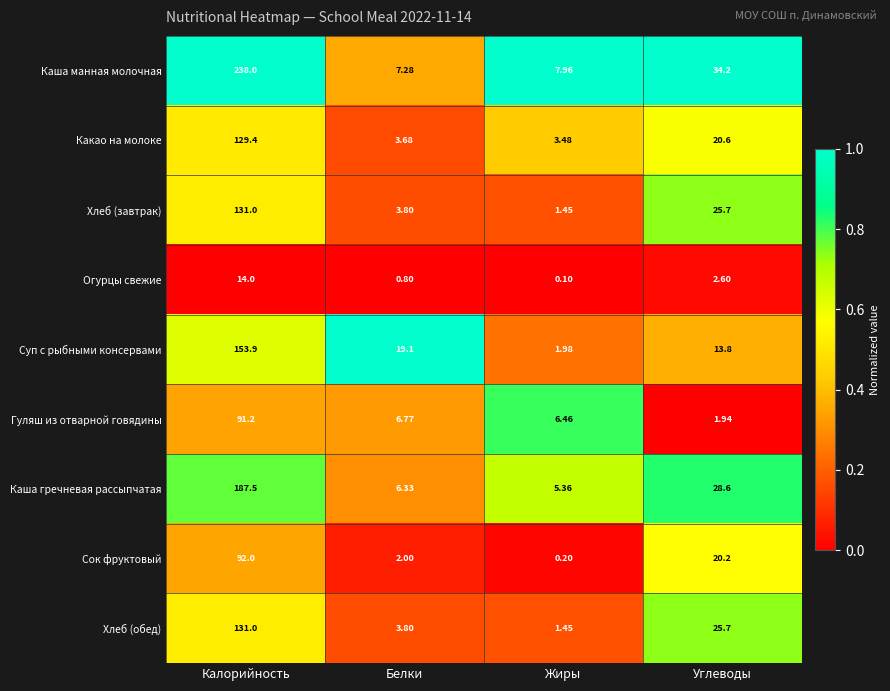

List the labels in order of Какао на молоке value, largest first.

Калорийность, Углеводы, Белки, Жиры